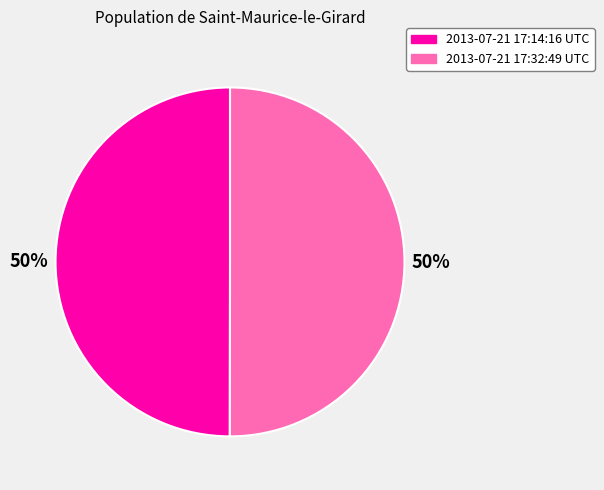

How many segments does this pie chart have?

2